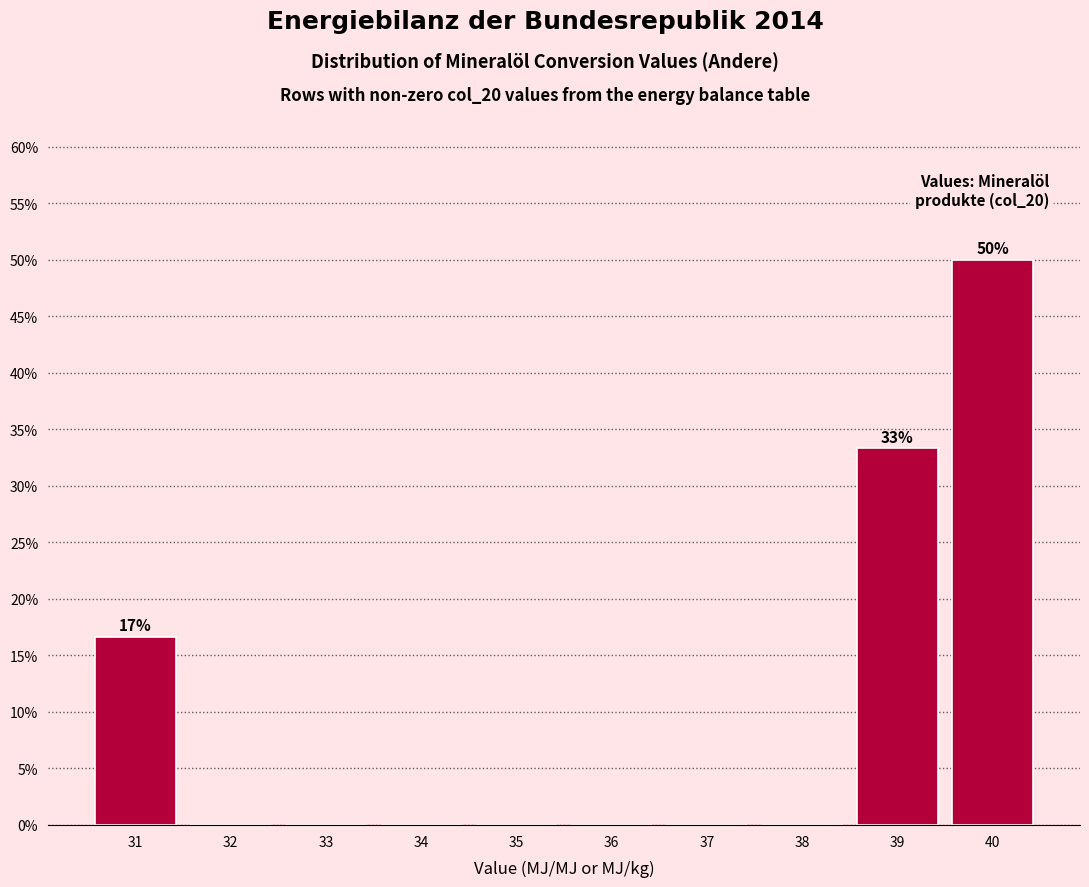

Reading left to right, extract all data points from this chart.

31=16.7	32=0.0	33=0.0	34=0.0	35=0.0	36=0.0	37=0.0	38=0.0	39=33.3	40=50.0